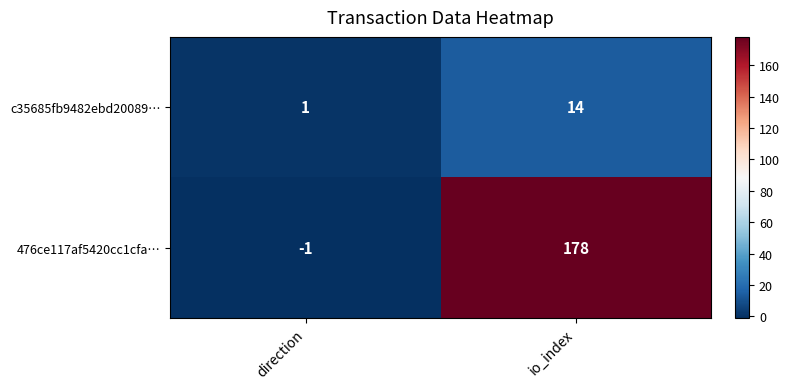

Reading left to right, transcribe all the data shown in this chart.

c35685fb9482ebd20089…: 1	14
476ce117af5420cc1cfa…: -1	178